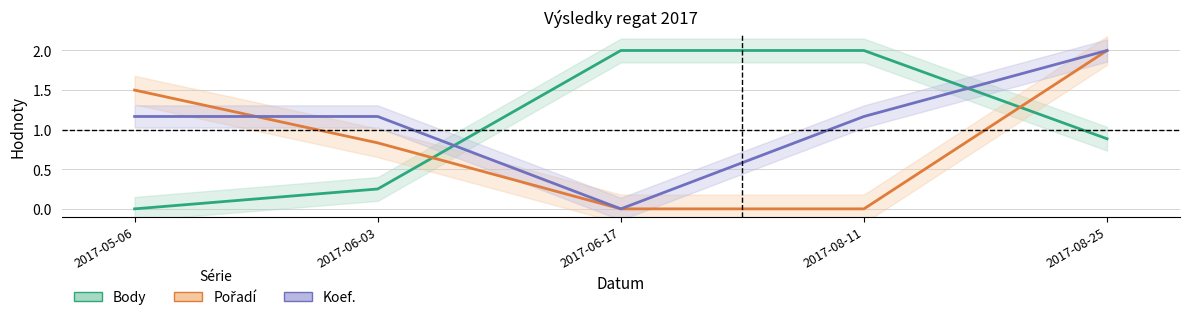

How many data points does each series have?

5